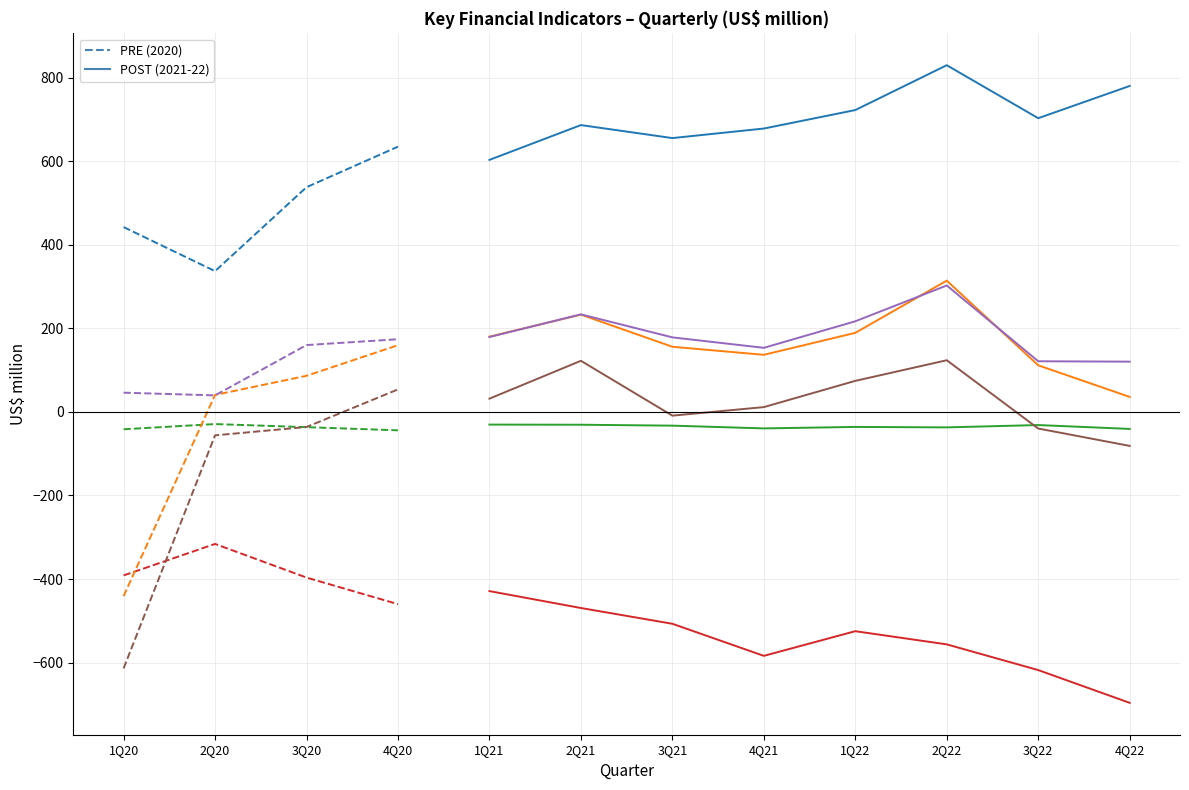

What position from the left is 3Q21?

7